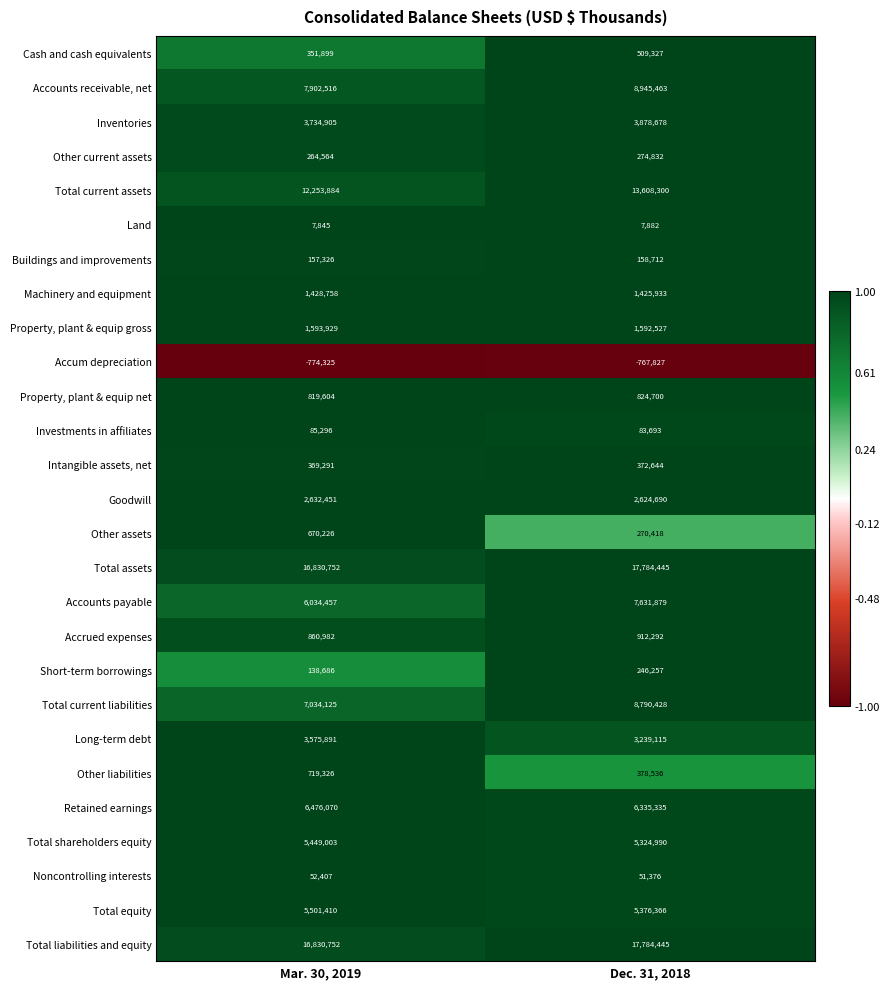

What is the approximate value of Cash and cash equivalents at Mar. 30, 2019, to the nearest 50?

351900